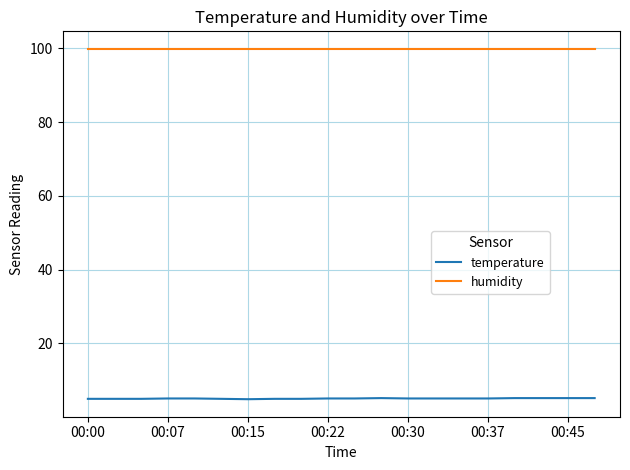

Does the chart have visible grid lines?

Yes